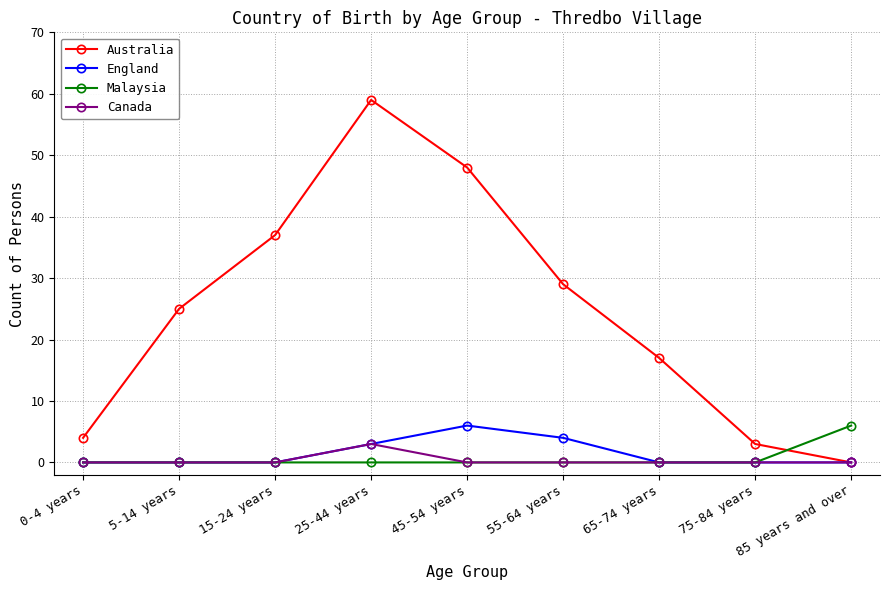

The Malaysia series shows 0 at 5-14 years. True or false?

True